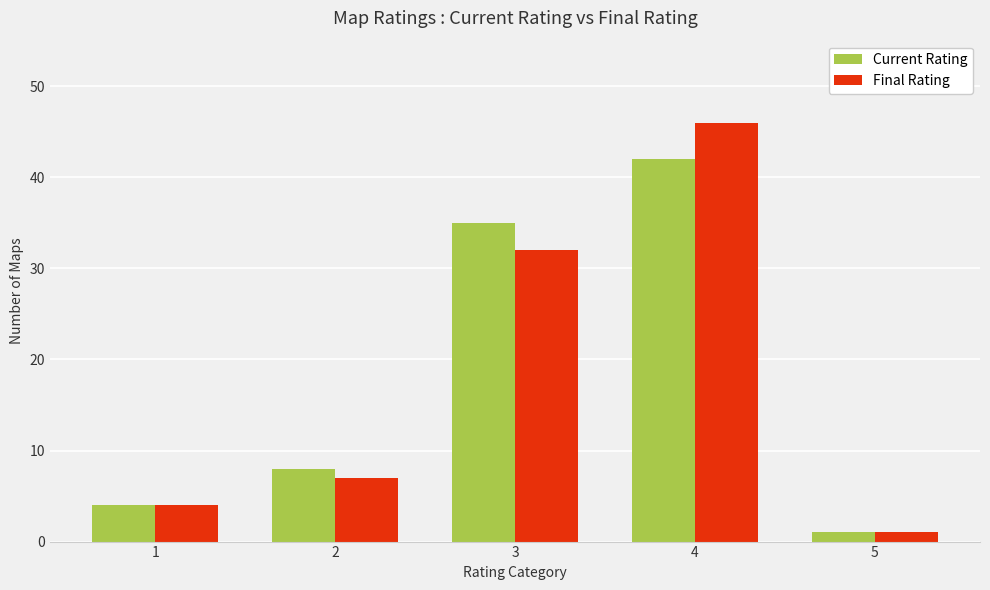

What is the value of the Final Rating bar at the 1st from the left?

4